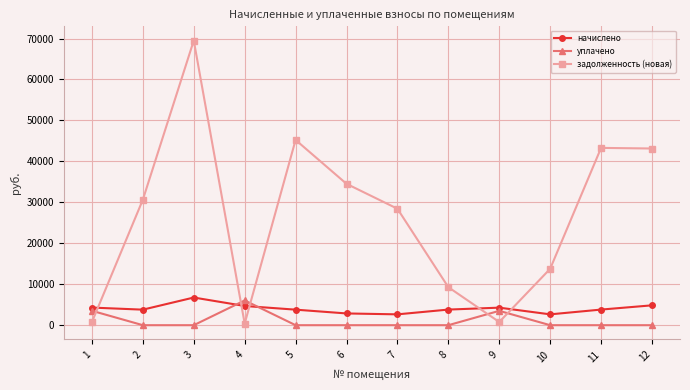

Rank the series at 4 from highest to lowest value.

уплачено, начислено, задолженность (новая)